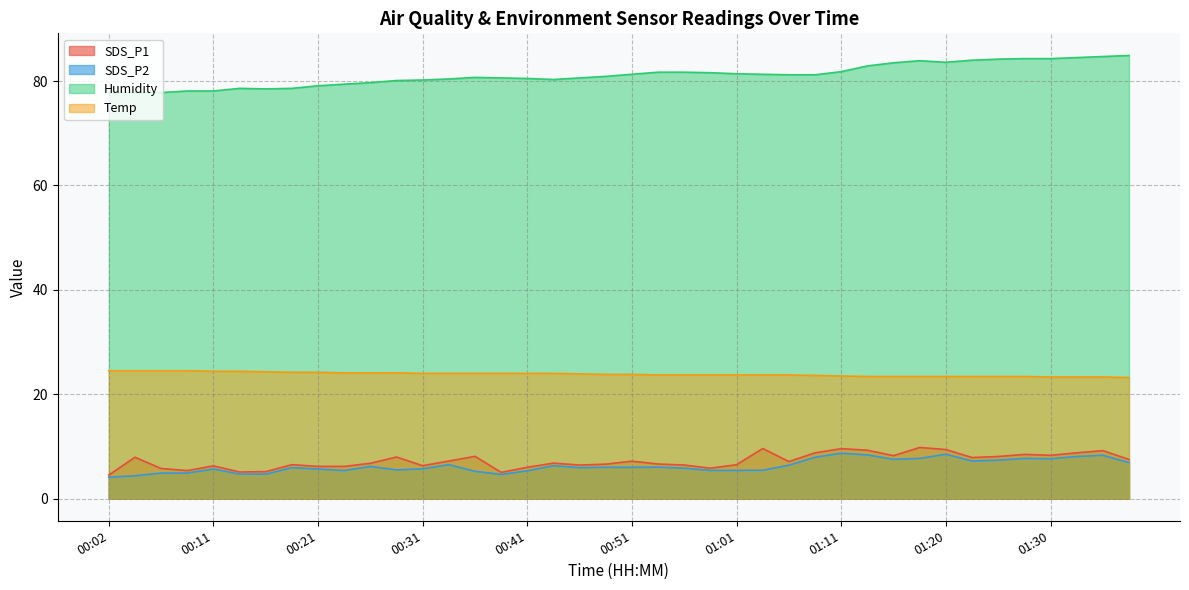

What is the total value across all series at 00:36?

118.0